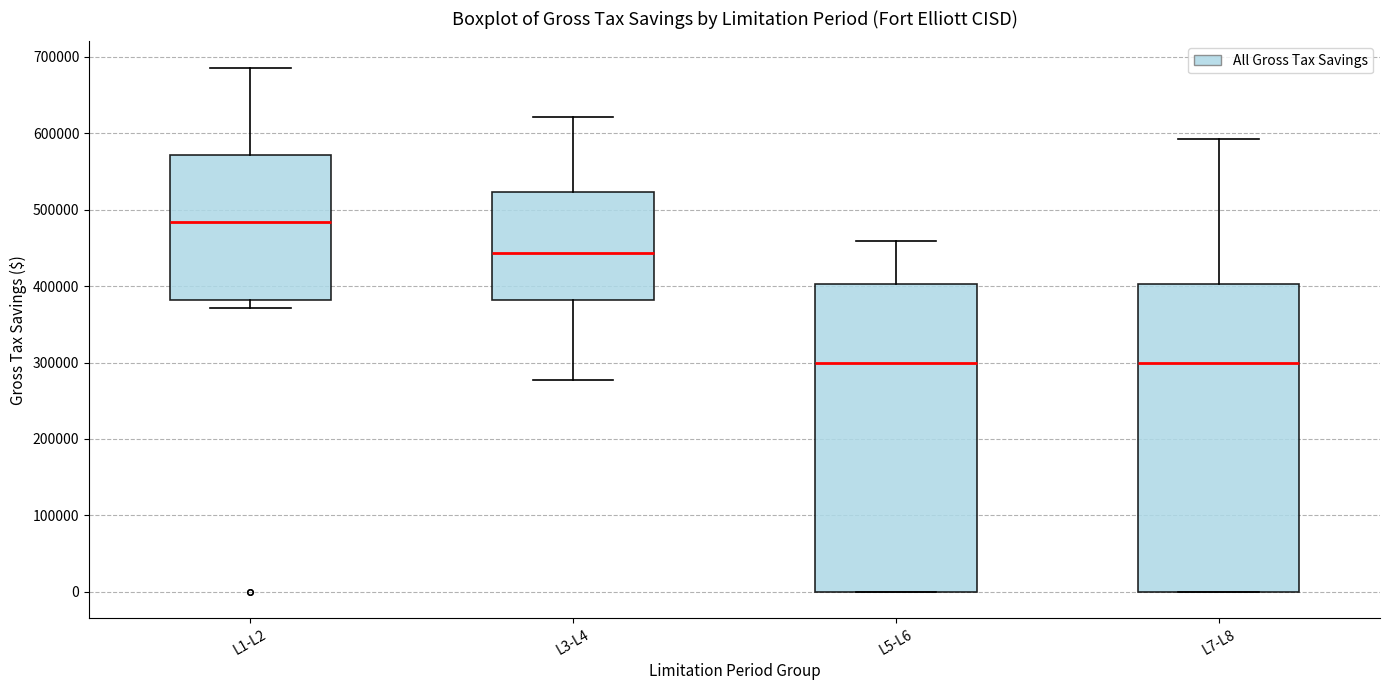

Where does the median line of the box for L5-L6 sit on the y-axis? The values are not printed on the chart, so give them approximately, as read against the axis.

300000